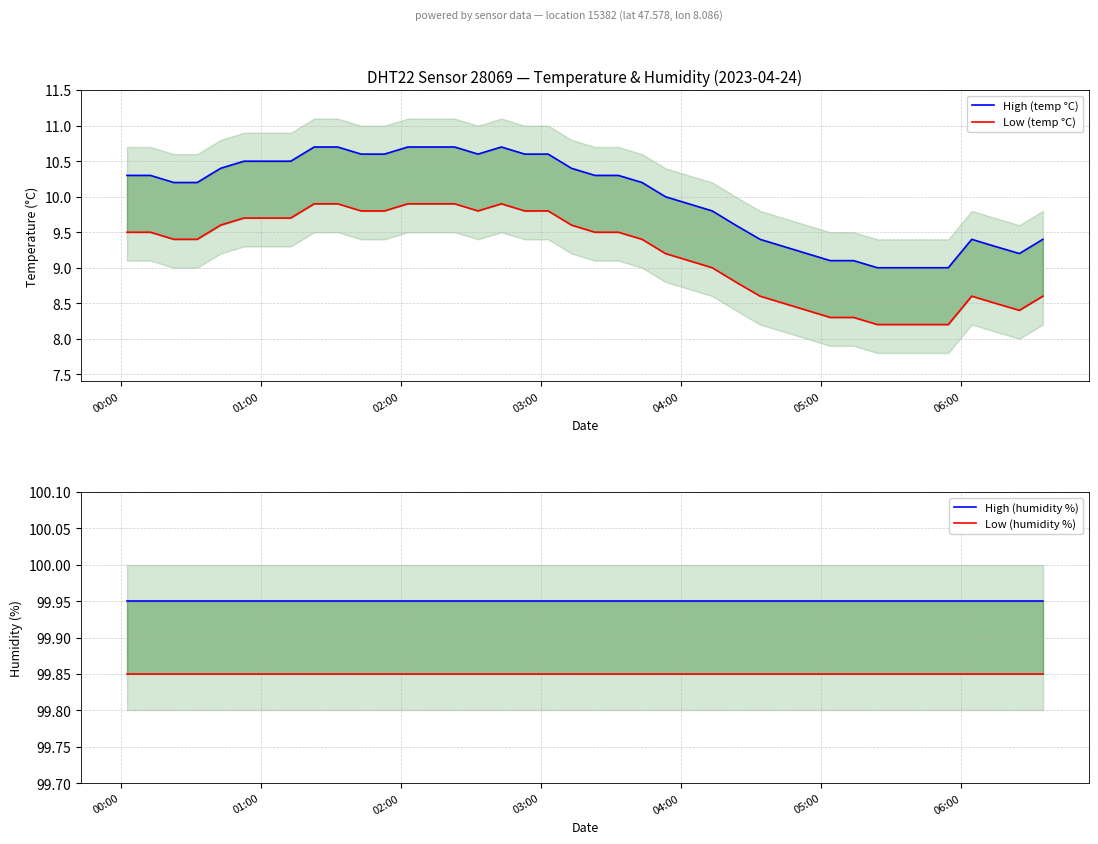

True or false: High (humidity %) has more than 2 points higher than both neighbors.

False